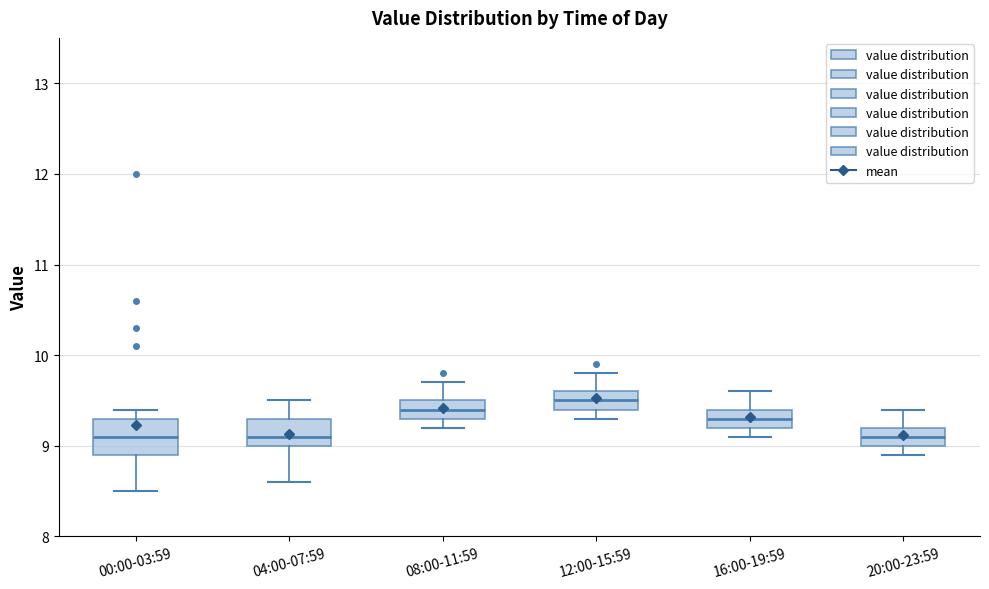

Where does the upper whisker of the box for 20:00-23:59 end on the y-axis? The values are not printed on the chart, so give them approximately, as read against the axis.

9.4